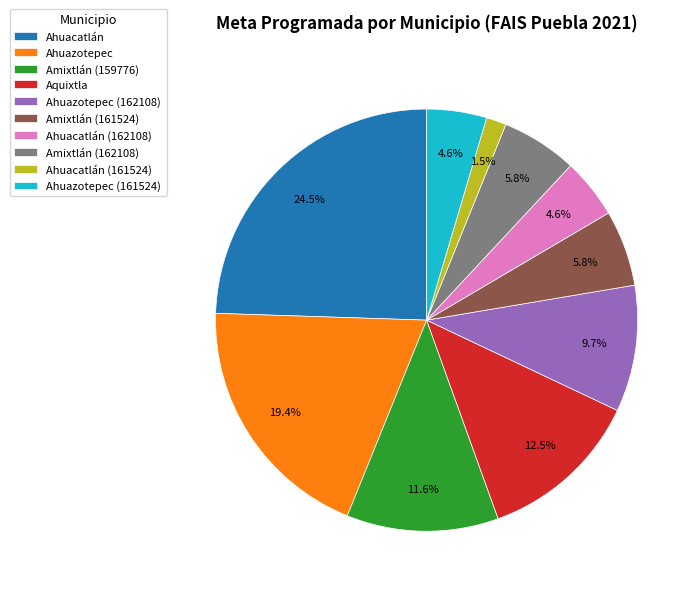

Combined, what portion of the pie is Amixtlán (162108) and Ahuazotepec?

25.2%